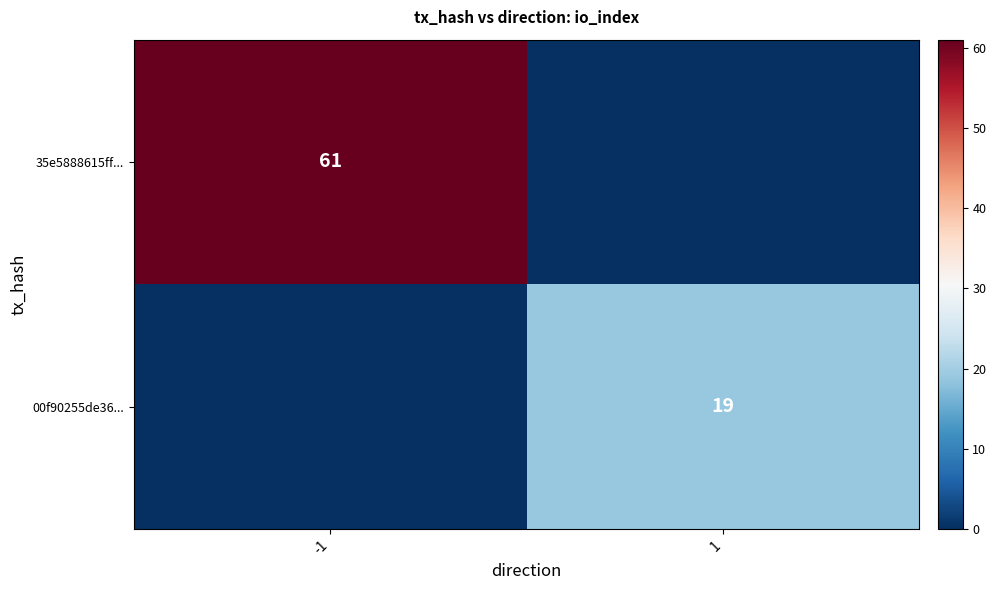

Is it true that 00f90255de36... equals 19 at 1?

True